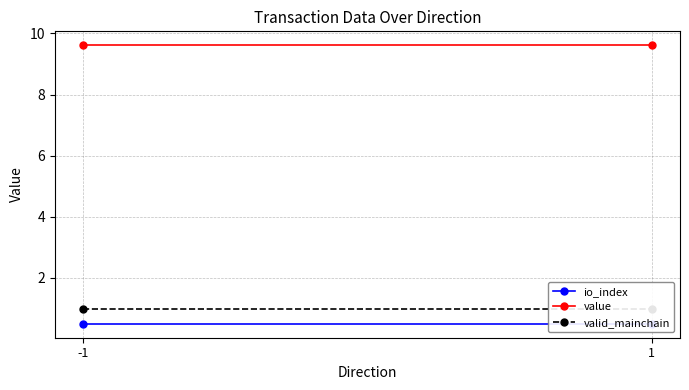

What is the average value of the io_index series?

0.5